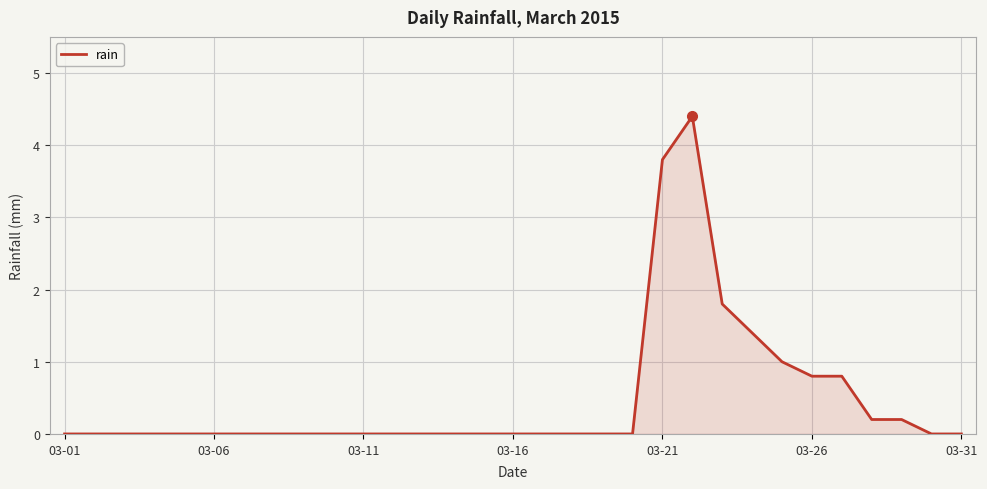

Does the chart display data point markers on the line(s)?

No